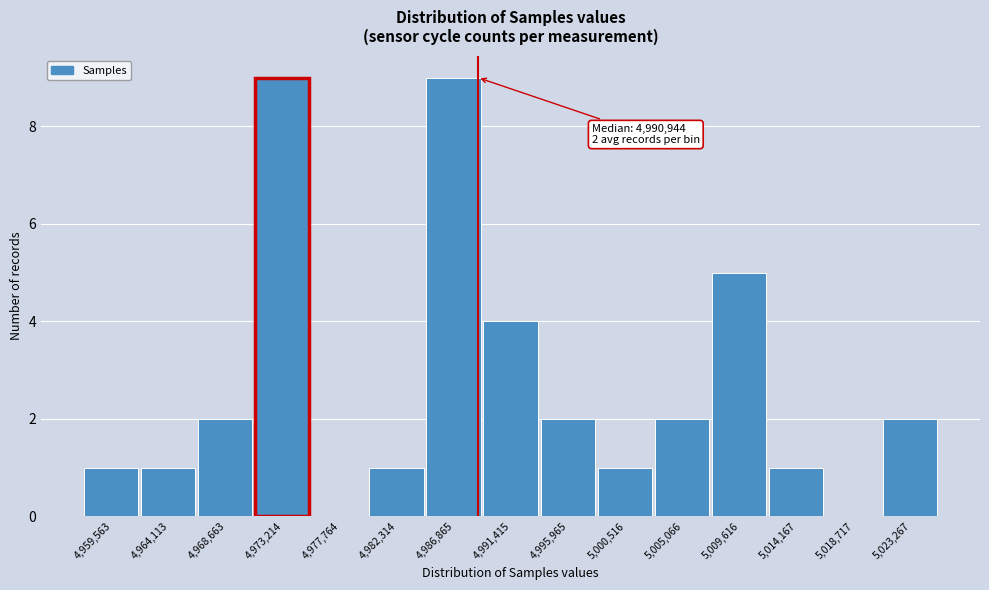

Reading left to right, transcribe all the data shown in this chart.

4,959,563=1	4,964,113=1	4,968,663=2	4,973,214=9	4,977,764=0	4,982,314=1	4,986,865=9	4,991,415=4	4,995,965=2	5,000,516=1	5,005,066=2	5,009,616=5	5,014,167=1	5,018,717=0	5,023,267=2